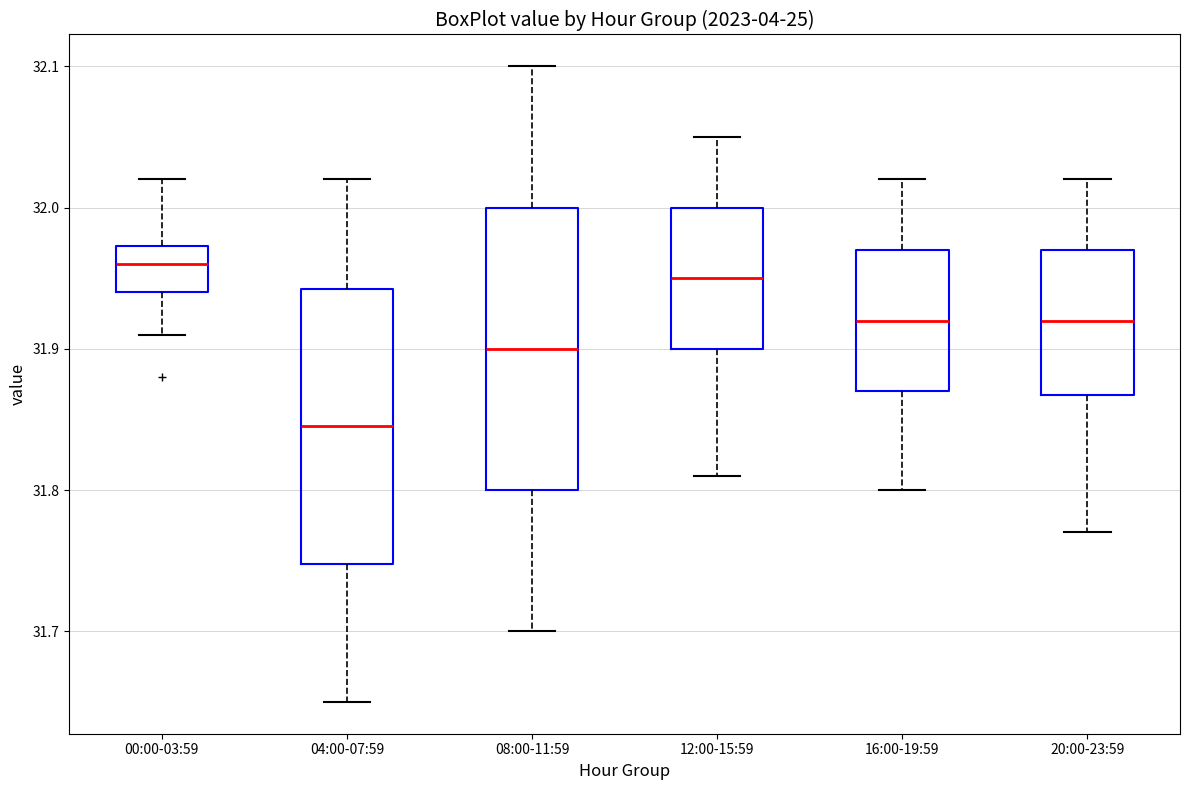

Reading left to right, read every box against the y-axis: the position of its median line, the range the box covers, and the ends of its whiskers. The values are not printed on the chart, so give them approximately, as read against the axis.

00:00-03:59: median 31.96, box 31.94 to 31.97, whiskers 31.91 to 32.02
04:00-07:59: median 31.85, box 31.75 to 31.94, whiskers 31.65 to 32.02
08:00-11:59: median 31.90, box 31.80 to 32.00, whiskers 31.70 to 32.10
12:00-15:59: median 31.95, box 31.90 to 32.00, whiskers 31.81 to 32.05
16:00-19:59: median 31.92, box 31.87 to 31.97, whiskers 31.80 to 32.02
20:00-23:59: median 31.92, box 31.87 to 31.97, whiskers 31.77 to 32.02